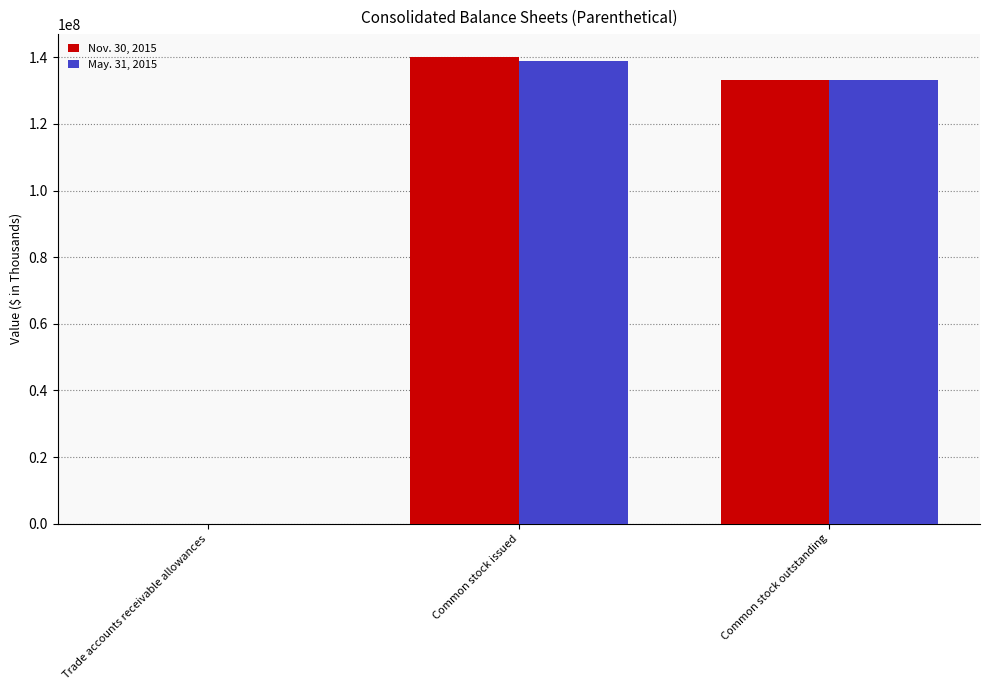

Which series changed the most between Common stock issued and Common stock outstanding?

Nov. 30, 2015